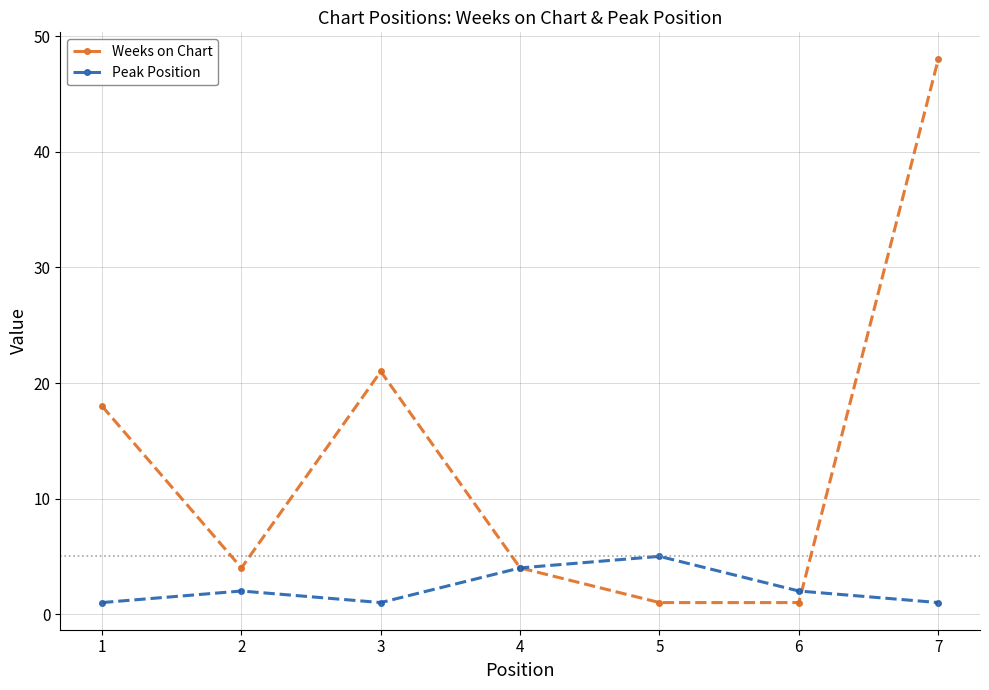

After their last crossing, which series has the higher values: Weeks on Chart or Peak Position?

Weeks on Chart